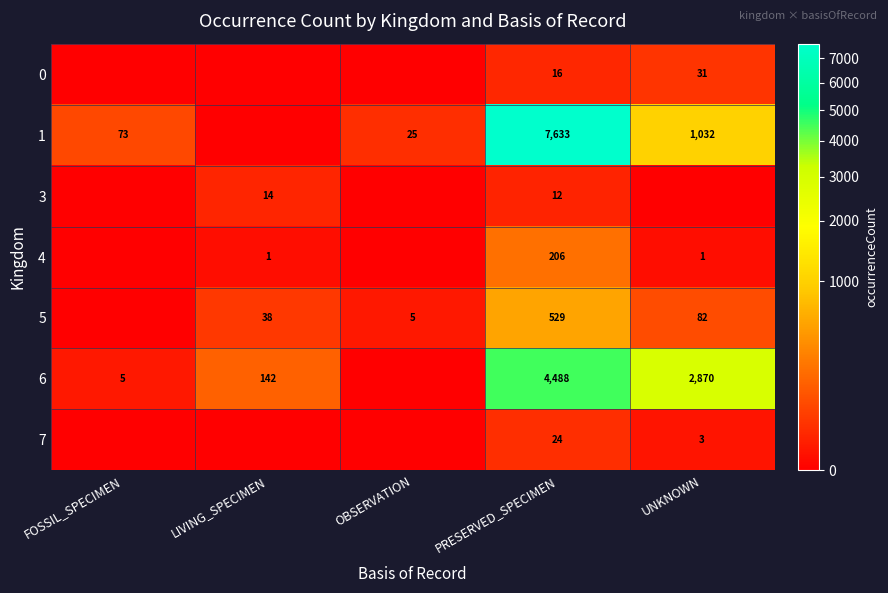

True or false: 5 has a value of 24 at LIVING_SPECIMEN.

False